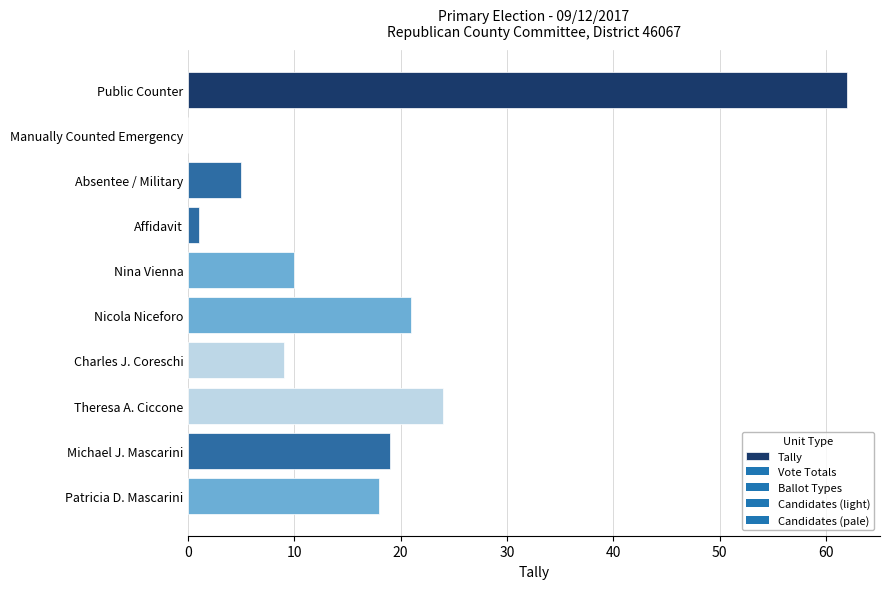

What is the sum of all values?

169